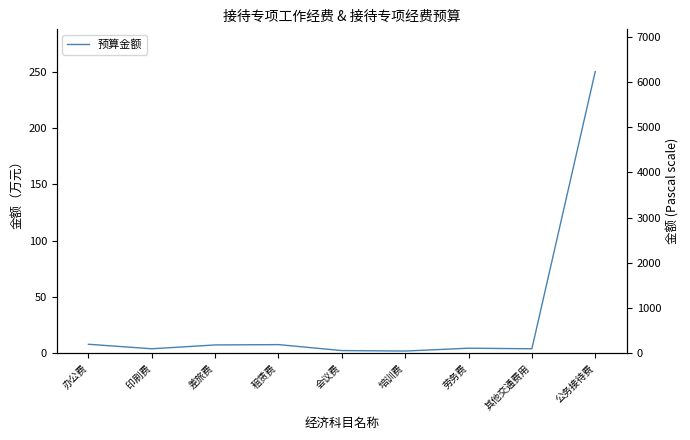

What is the sum of the values at 办公费 and 其他交通费用?

12.0